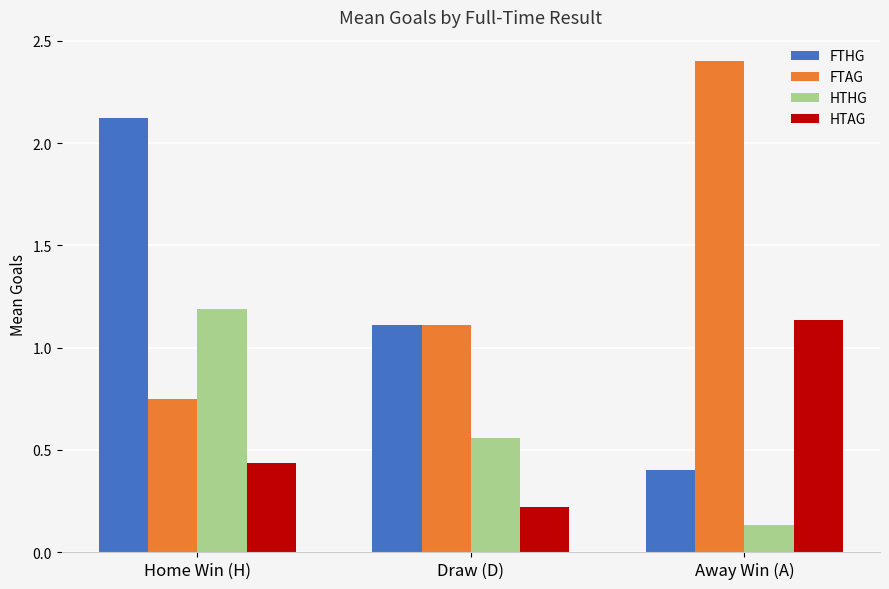

What is the label of the 2nd bar from the left?

Draw (D)